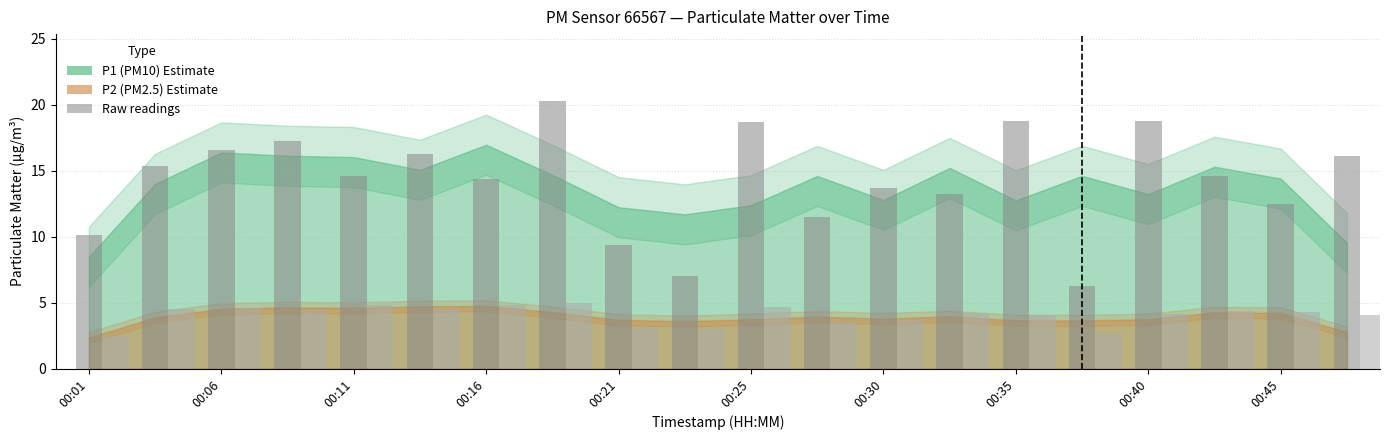

What is the greatest value displayed?

20.3